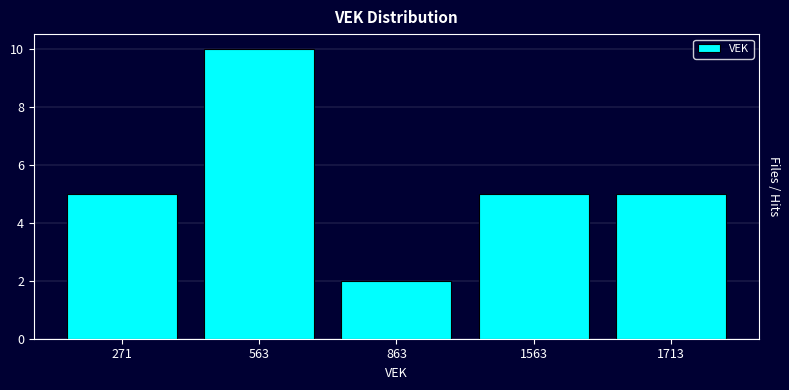

Reading right to left, list all the values displayed in this chart.

1713=5	1563=5	863=2	563=10	271=5